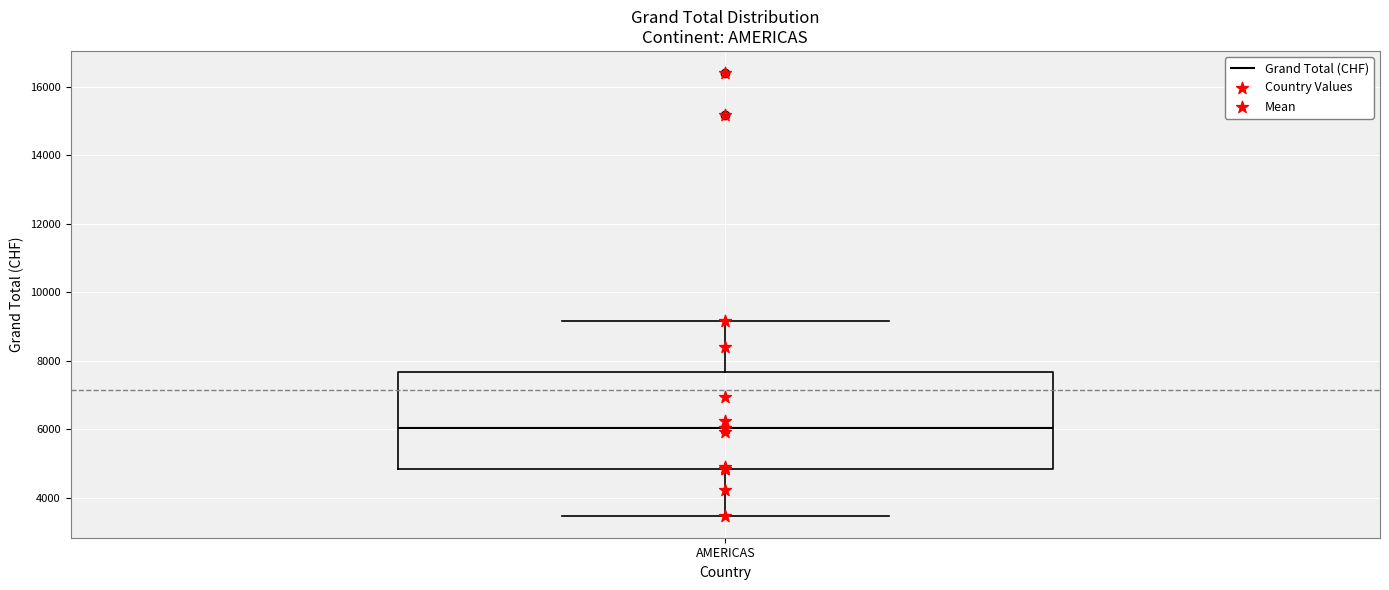

Read this box plot against the y-axis: the position of the median line, the range covered by the box, and the ends of both whiskers. The values are not printed on the chart, so give them approximately, as read against the axis.

median 6000, box 4800 to 7600, whiskers 3400 to 9200